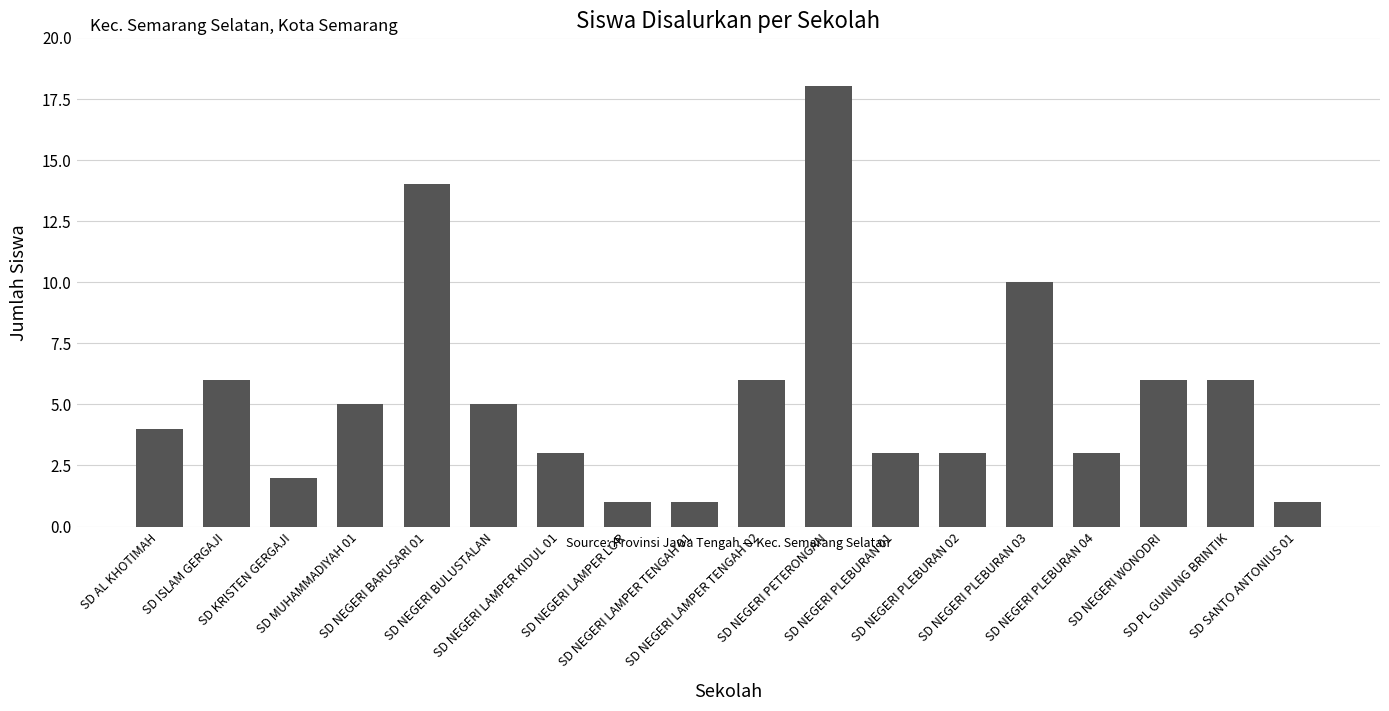

What is the ratio of the value at SD SANTO ANTONIUS 01 to the value at SD PL GUNUNG BRINTIK?

0.2